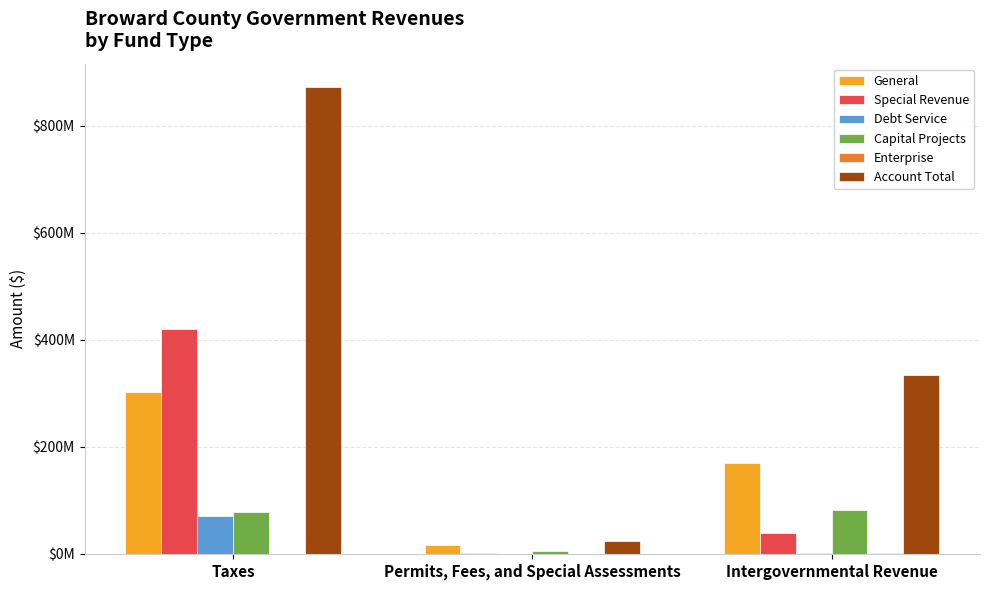

Between Taxes and Permits, Fees, and Special Assessments, which series saw the biggest shift?

Account Total